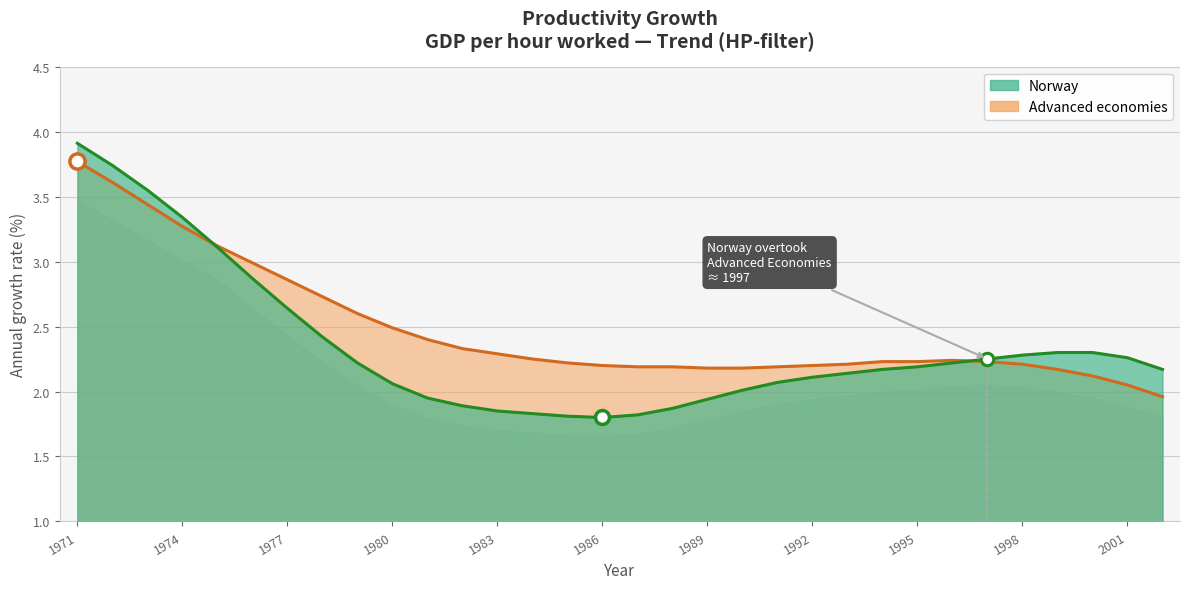

What is the total value across all series at 1993?

4.3